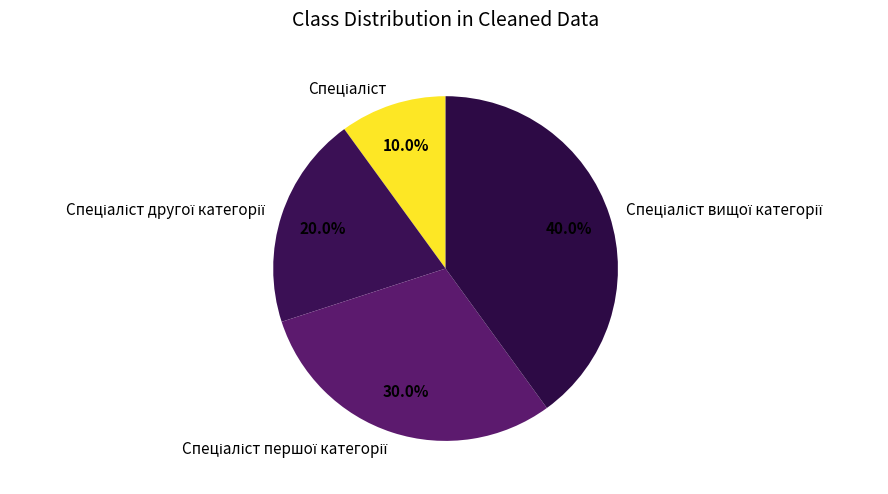

Does any single category account for the majority?

No